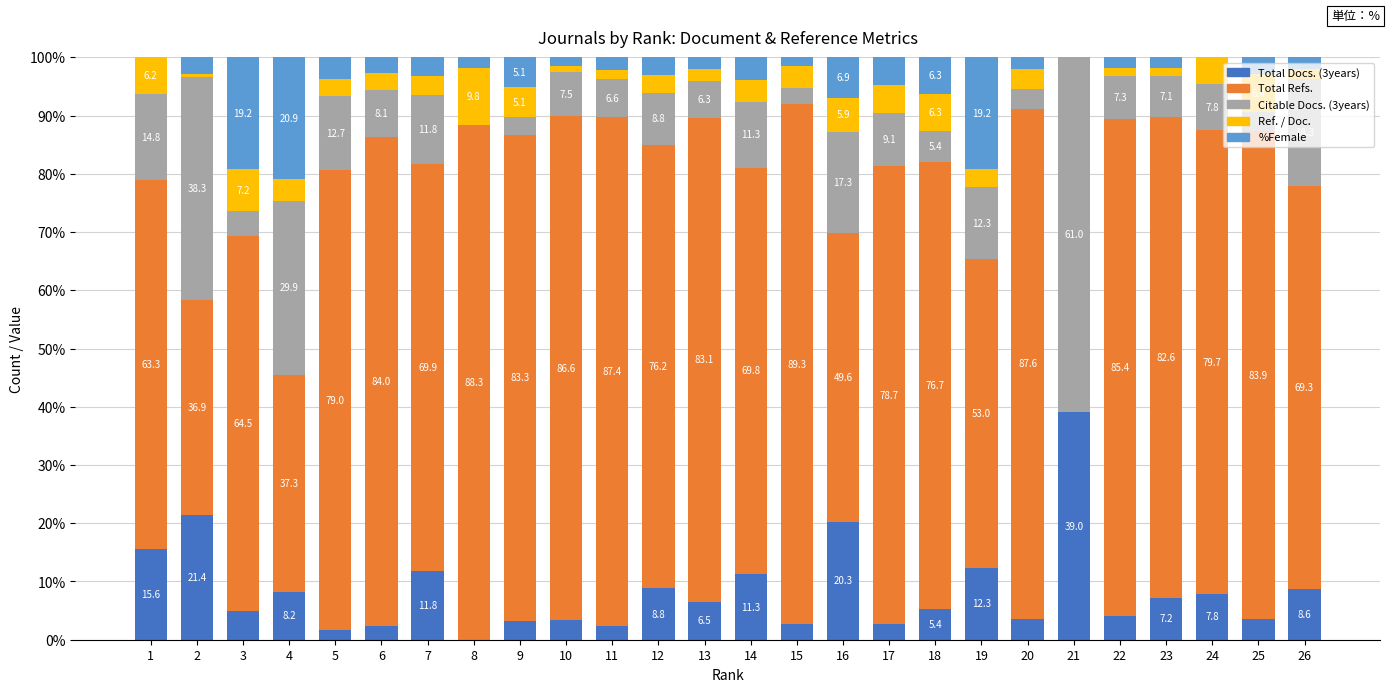

True or false: Total Docs. (3years) has a value of 2.7 at 15.

True